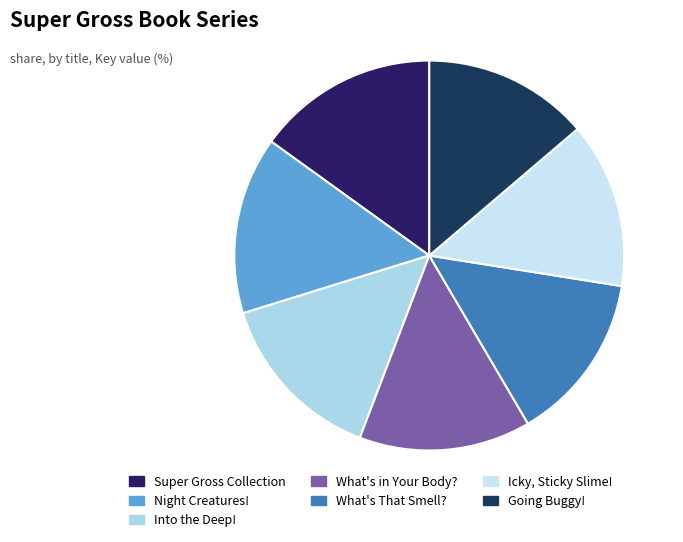

True or false: Icky, Sticky Slime! accounts for 14% of the total.

True